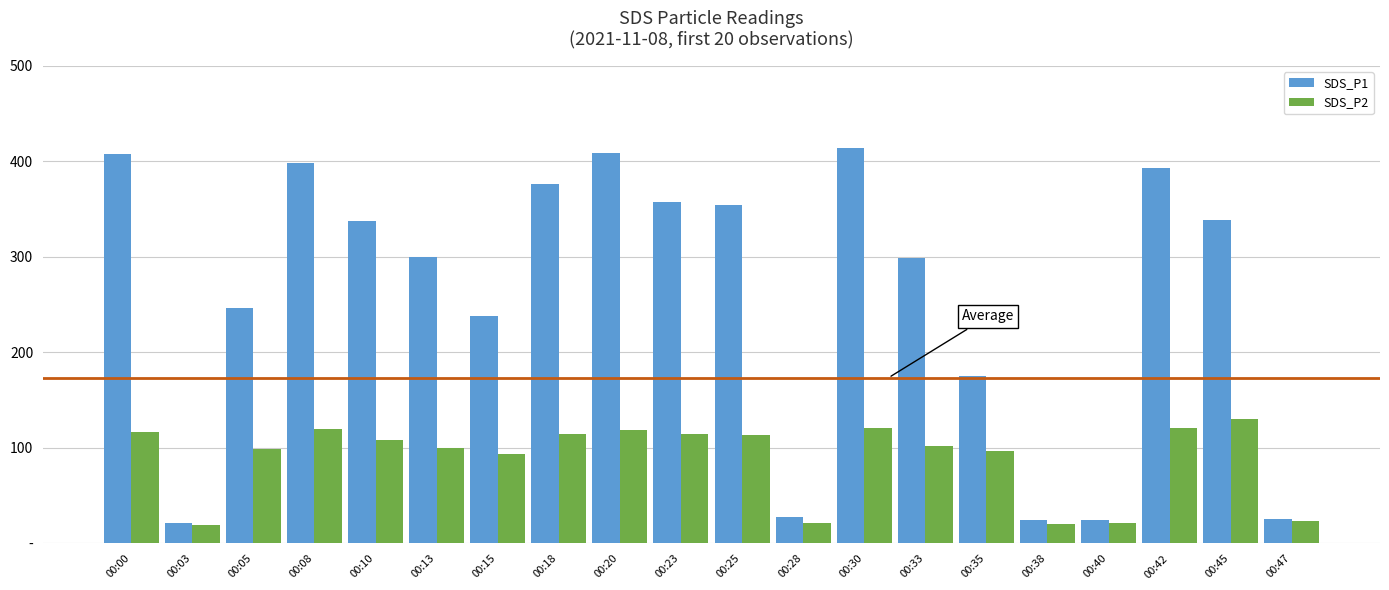

Does the chart contain stacked bars?

No